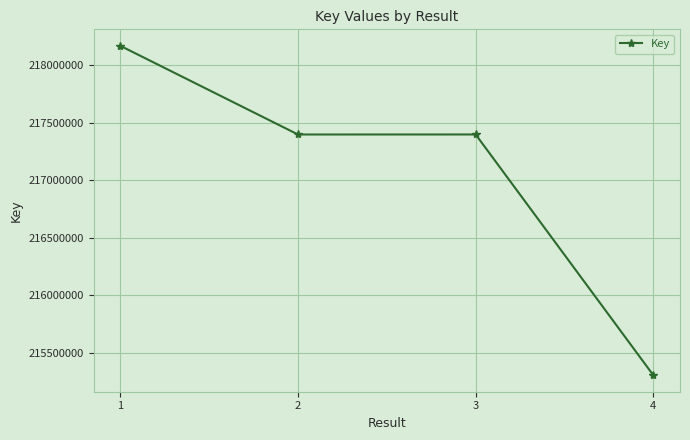

Where is the first local maximum?

3